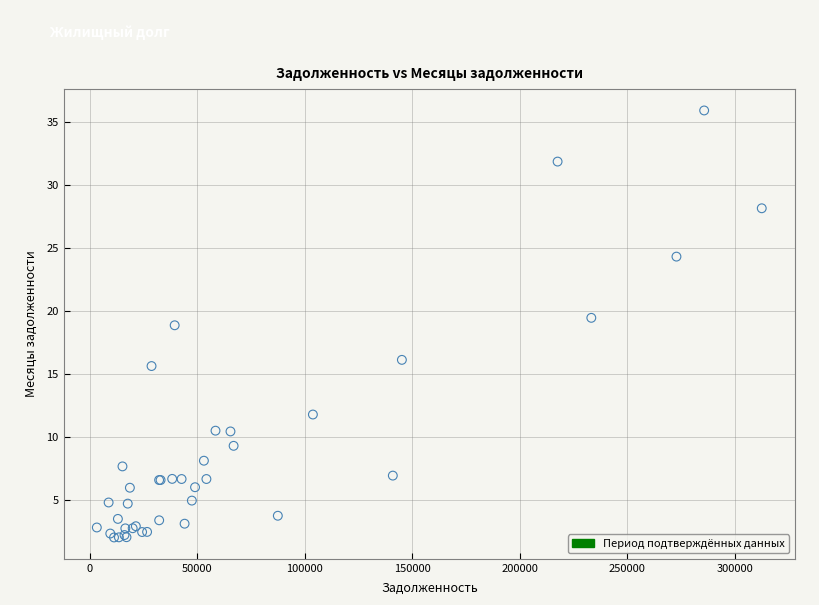

What Y value in the scatter plot is closest to 18?

18.9